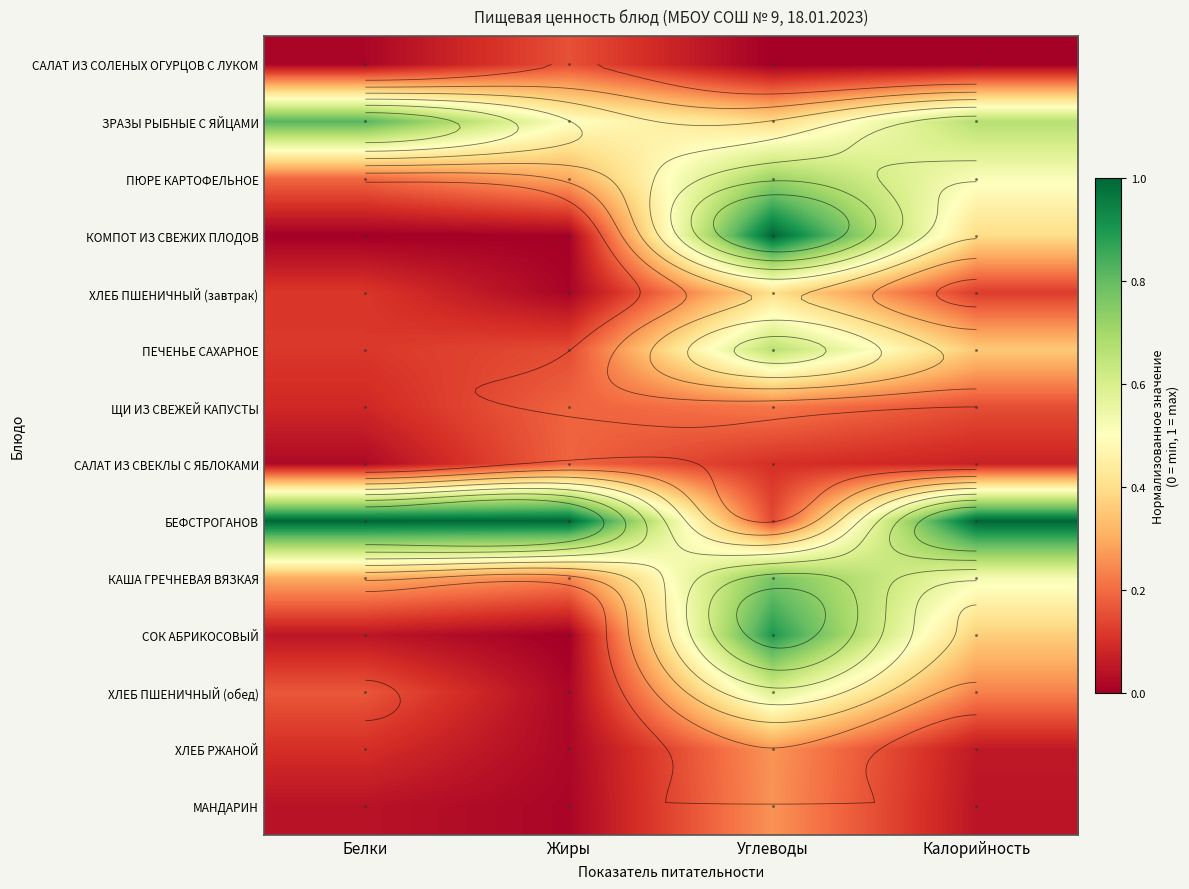

What is the minimum value for ПЕЧЕНЬЕ САХАРНОЕ?

0.1